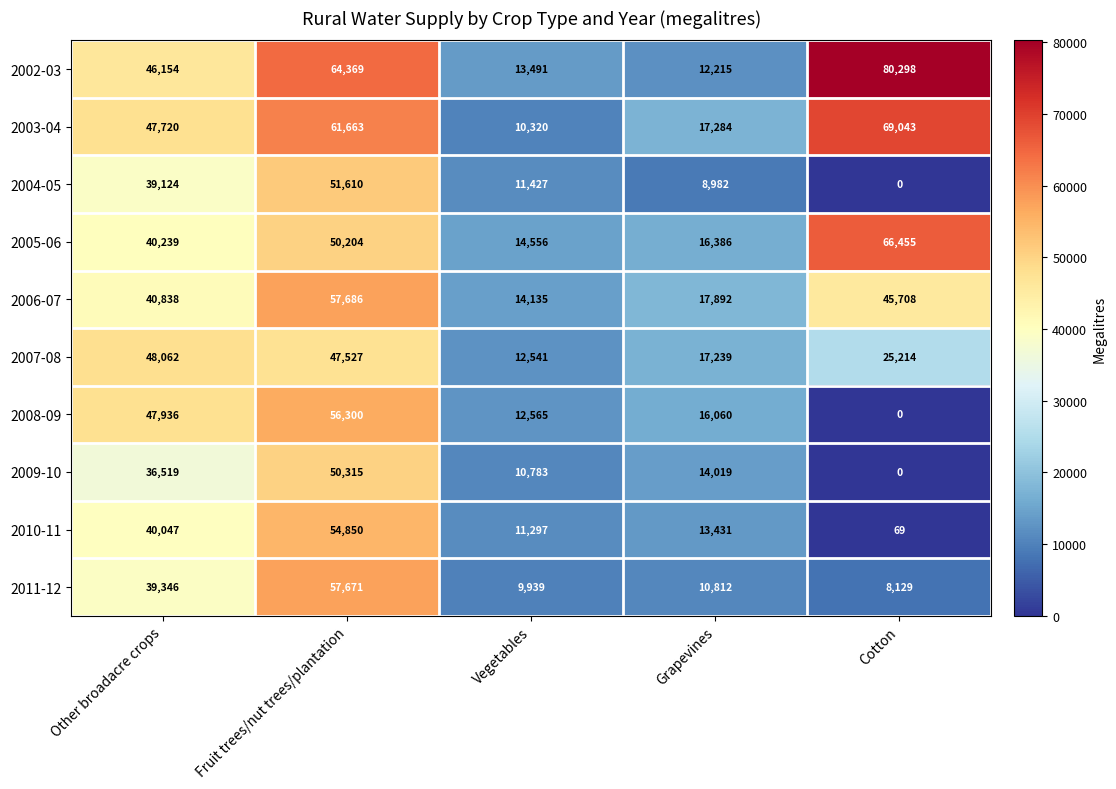

At which label is 2004-05 closest to 25805?

Other broadacre crops